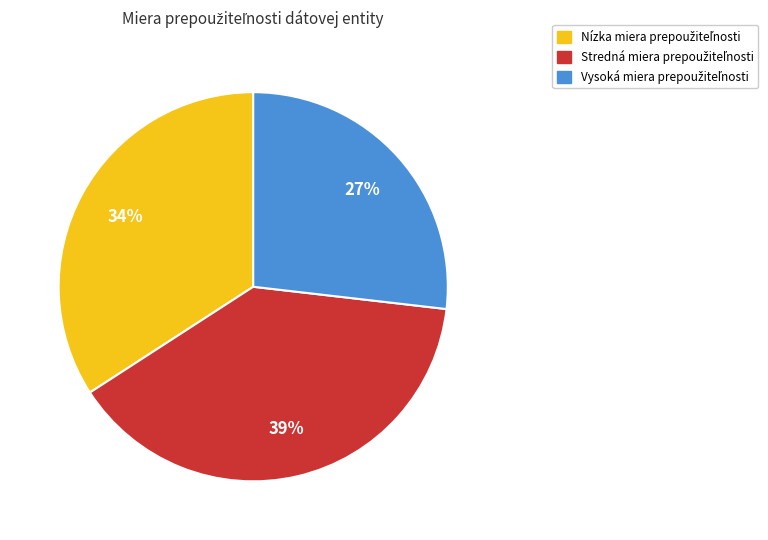

Is there a majority slice in this chart?

No